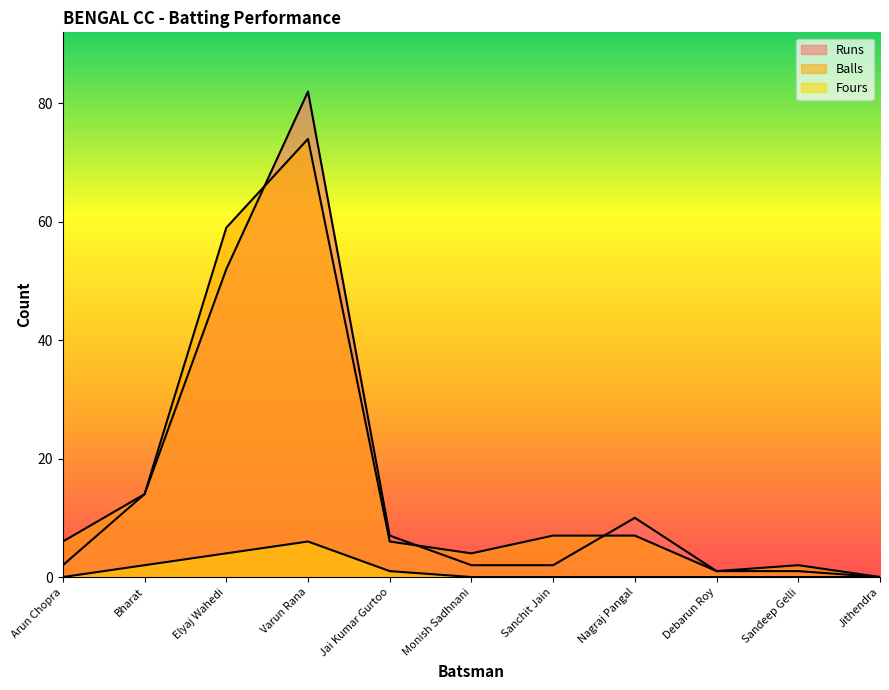

The value of Balls at Monish Sadhnani is 4. True or false?

True